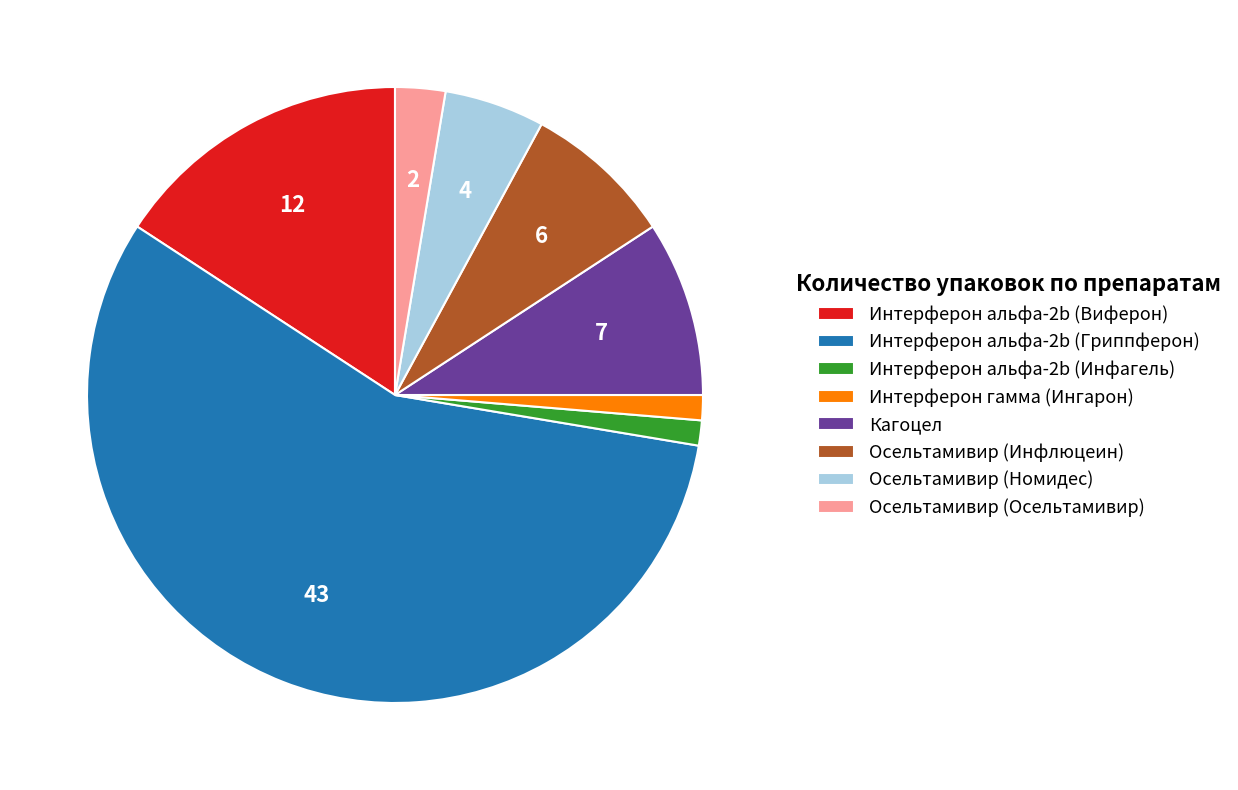

Do Осельтамивир (Осельтамивир) and Кагоцел together represent more than half of the pie?

No